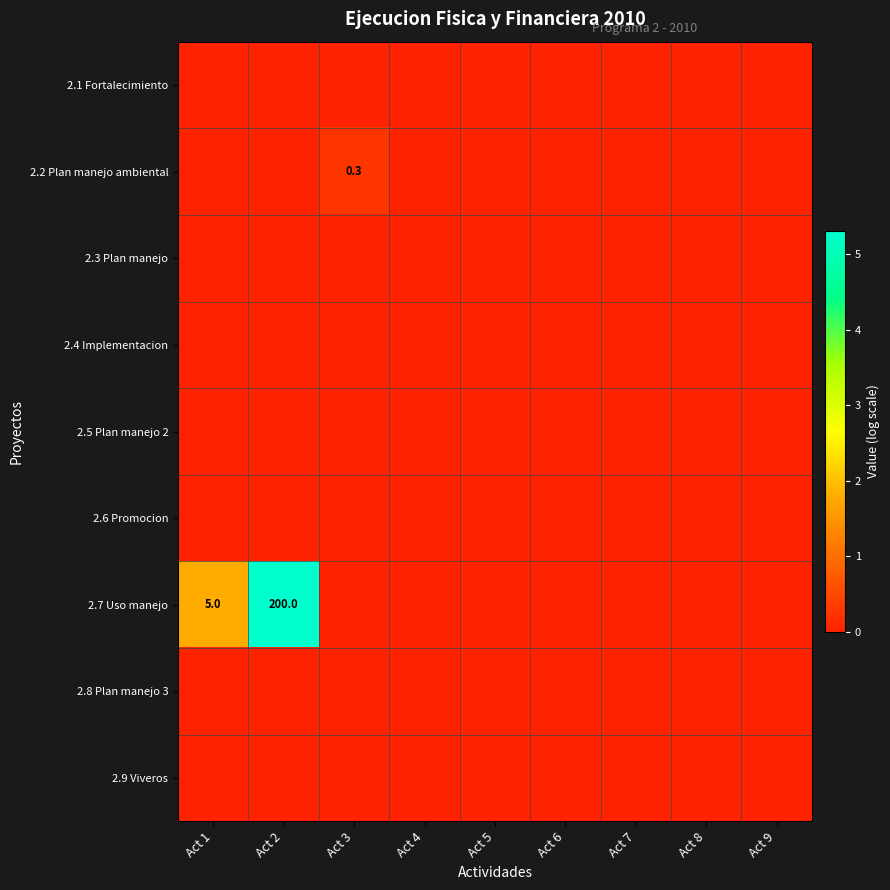

Which series has the largest total across all categories?

2.7 Uso manejo